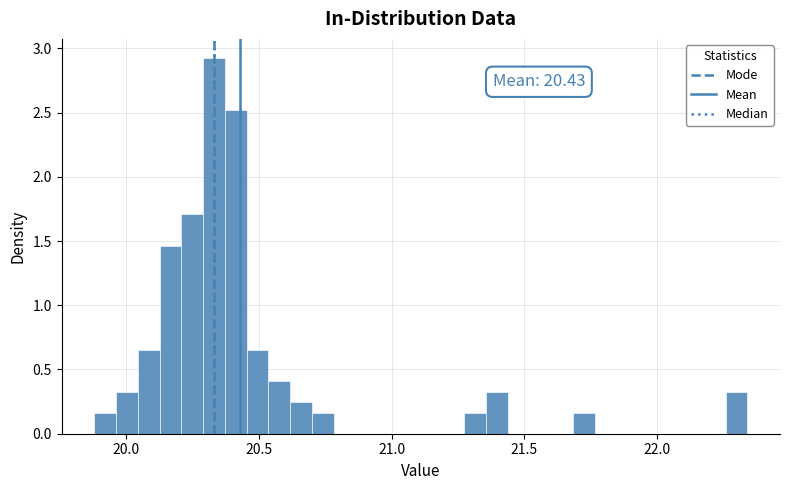

Around what value on the x-axis is the tallest bar? Give the approximate position of its centre, as read against the axis.

20.35